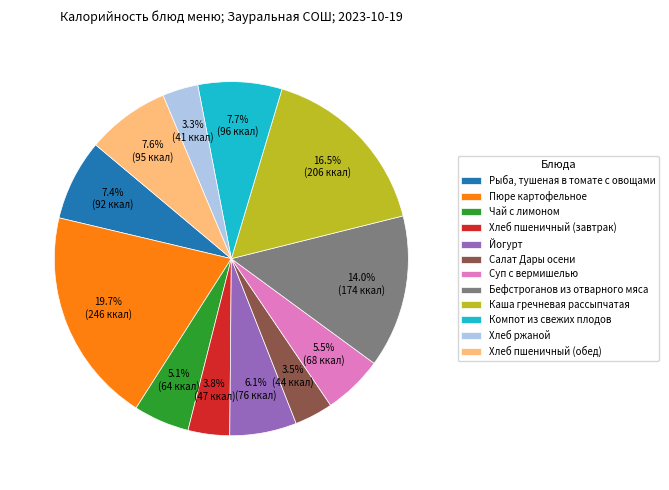

Between Салат Дары осени and Рыба, тушеная в томате с овощами, which is larger?

Рыба, тушеная в томате с овощами